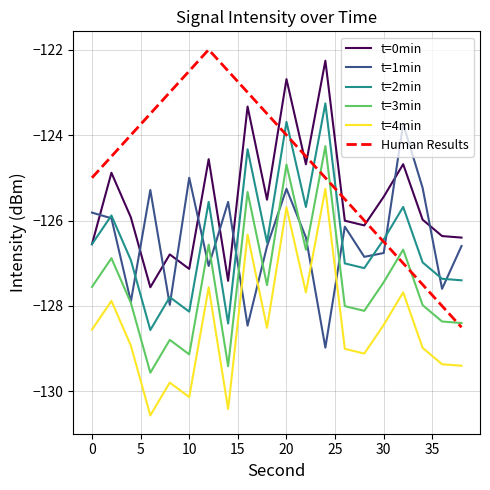

Which series has the largest total across all categories?

Human Results